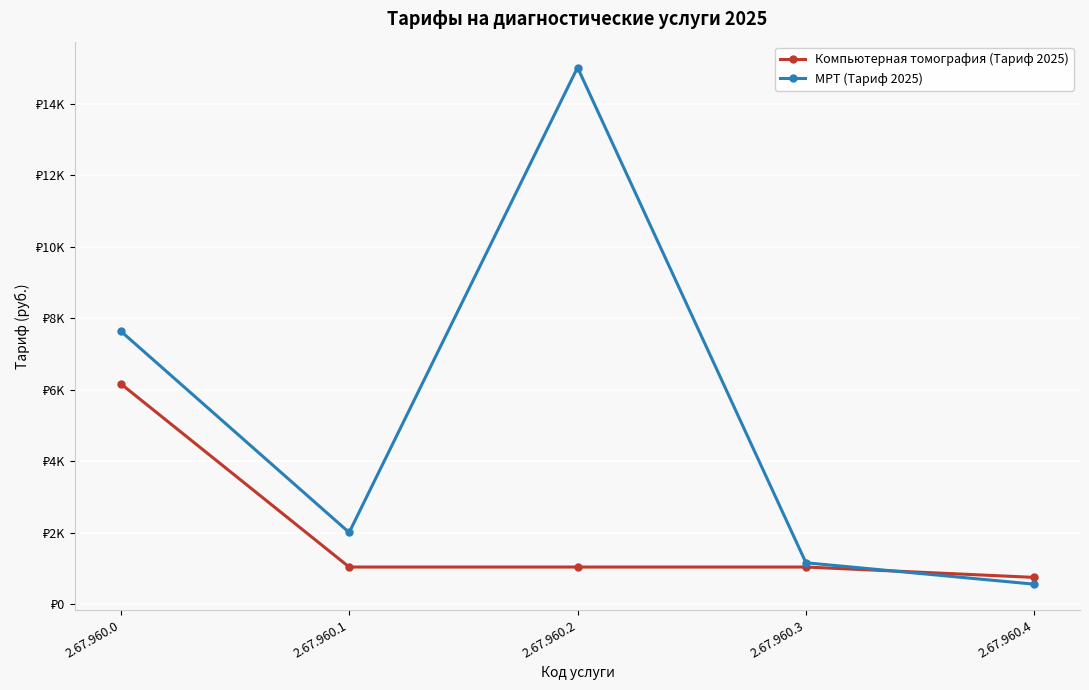

Reading right to left, what are all the values shown in this chart?

Компьютерная томография (Тариф 2025): 749	1039	1039	1039	6167
МРТ (Тариф 2025): 559	1158	15016	2006	7639